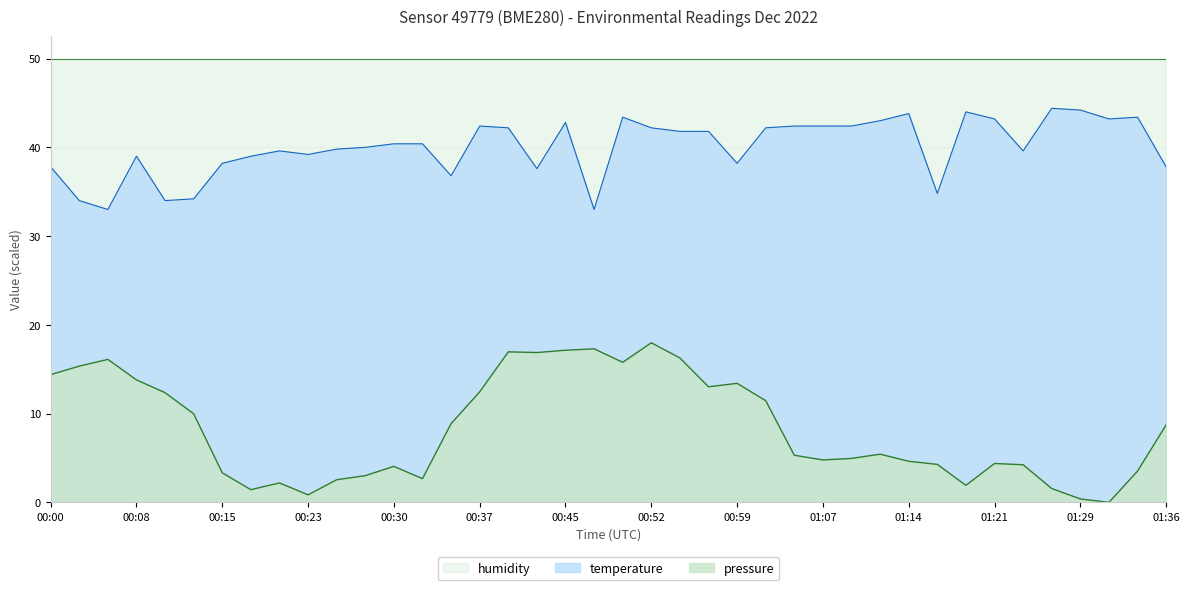

True or false: temperature and pressure cross at least once.

False